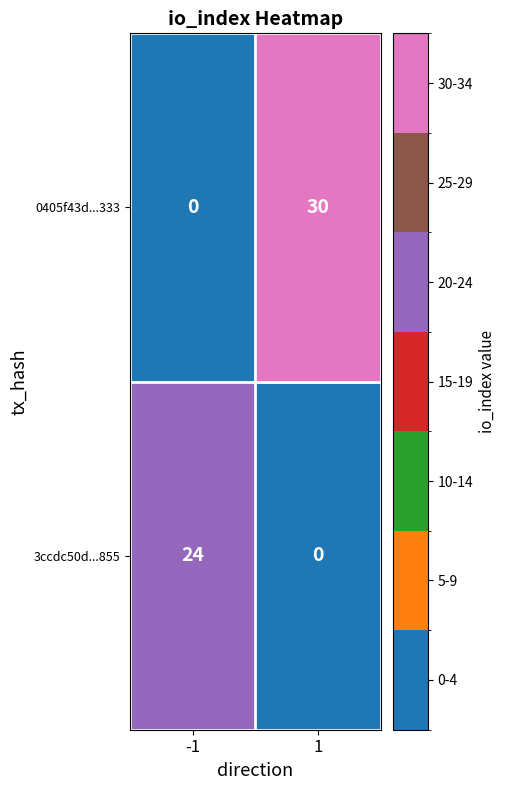

Rank the series at direction from highest to lowest value.

0405f43dff1b2e5aca7b59aa7daf31094454e33, 3ccdc50d55a43ba680d155a445ae9f25b393855